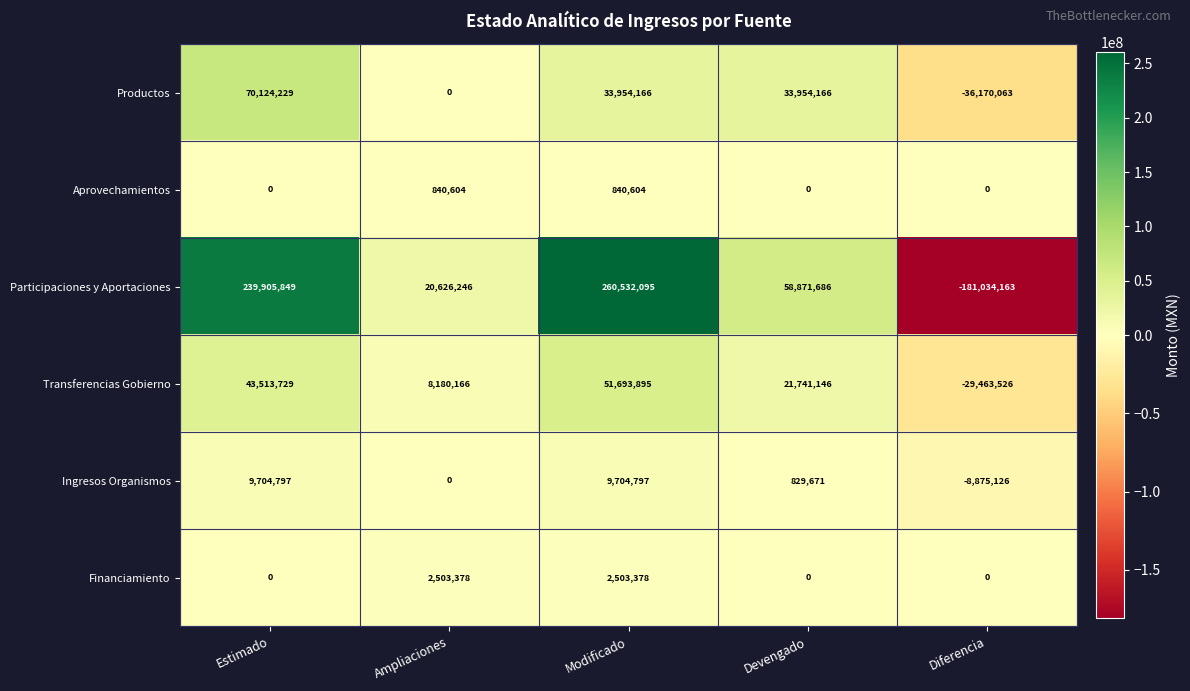

What is the maximum value shown in the chart?

260532095